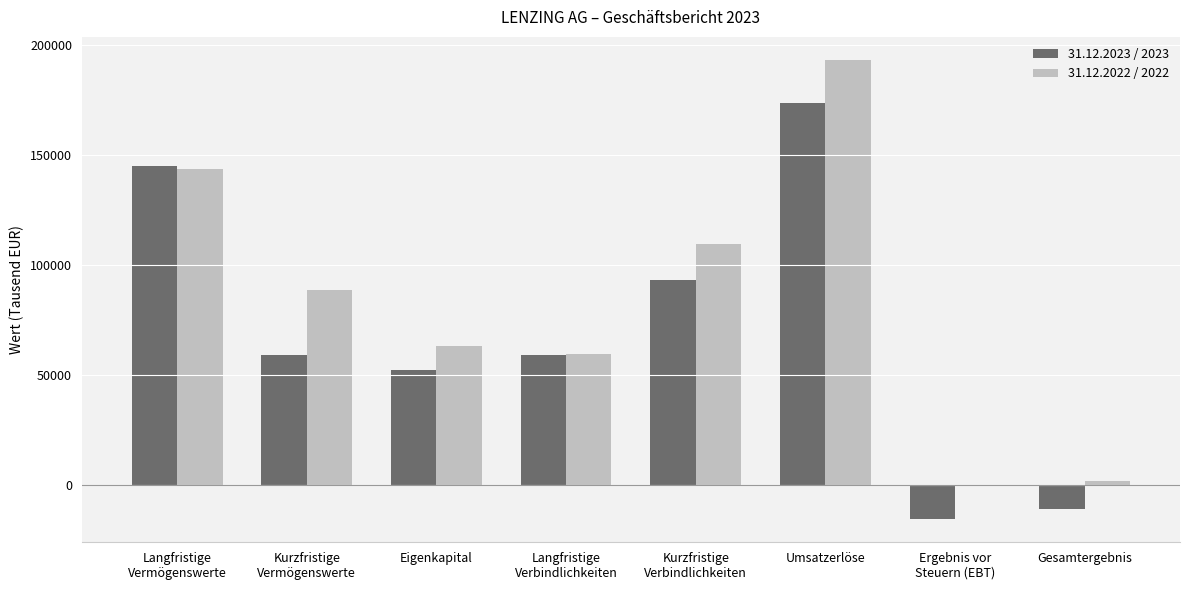

The value of 31.12.2023 / 2023 at Eigenkapital is 52016. True or false?

True